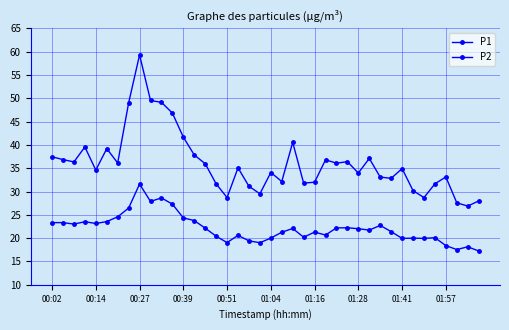

What is the average value of the P1 series?

36.1